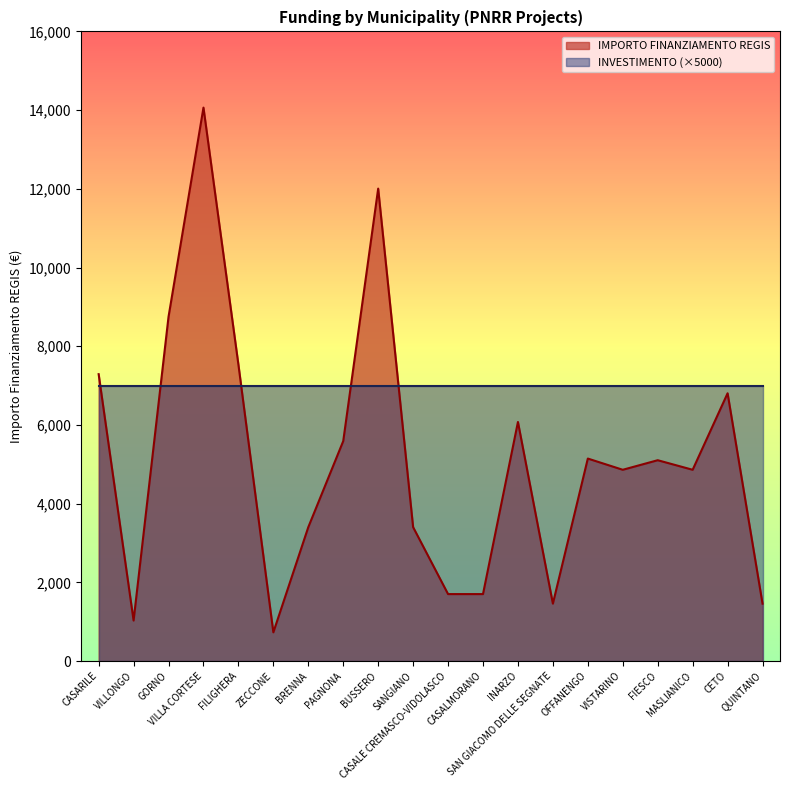

Reading left to right, extract all data points from this chart.

7290	1029	8748	14063	7533	729	3402	5589	12005	3402	1701	1701	6075	1458	5145	4860	5103	4860	6804	1458